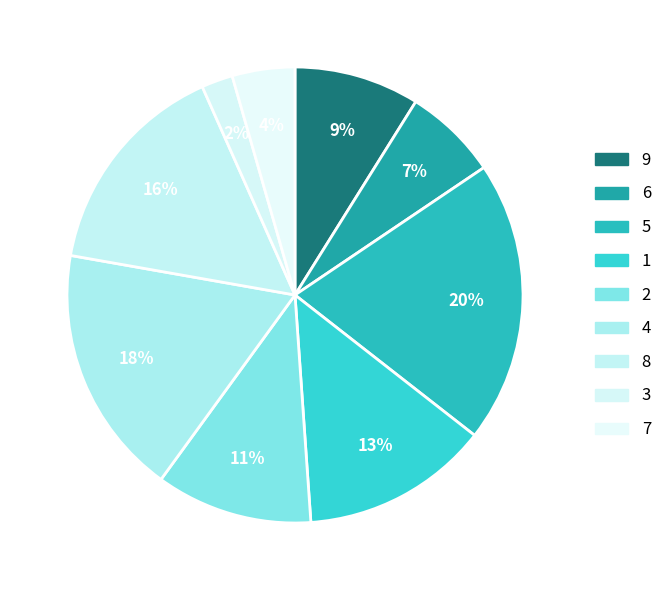

Do 4 and 9 together represent more than half of the pie?

No